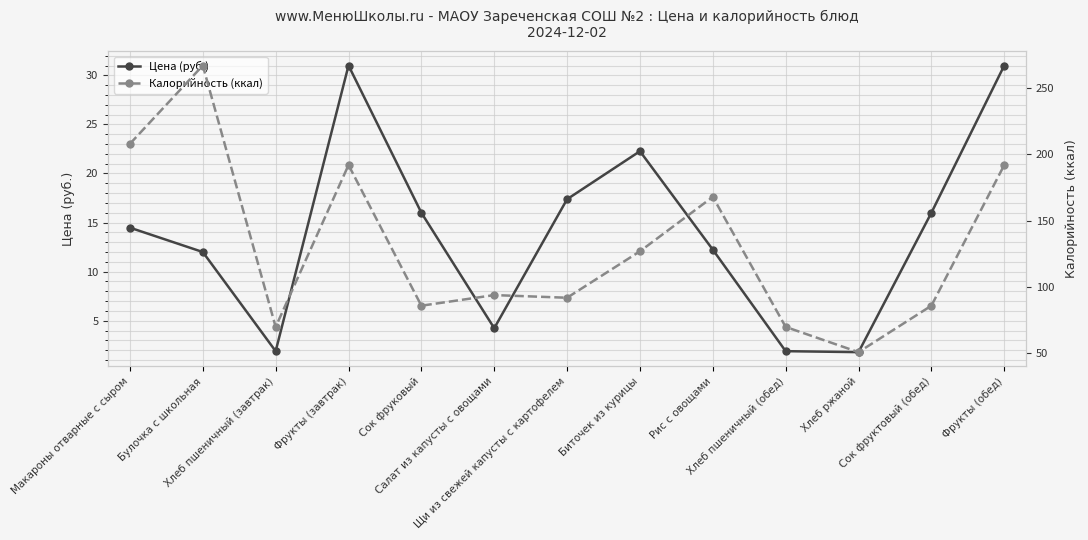

True or false: Калорийность (ккал) and Цена (руб.) cross at least once.

False